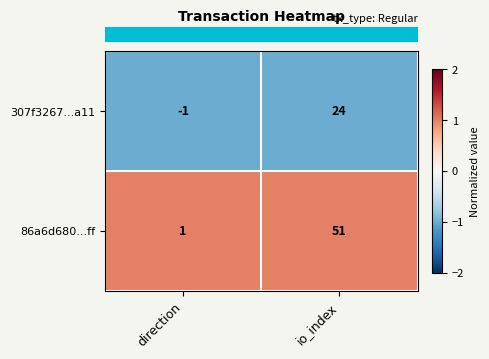

Is the value of 307f3267...a11 at io_index greater than the value of 86a6d680...ff at io_index?

No